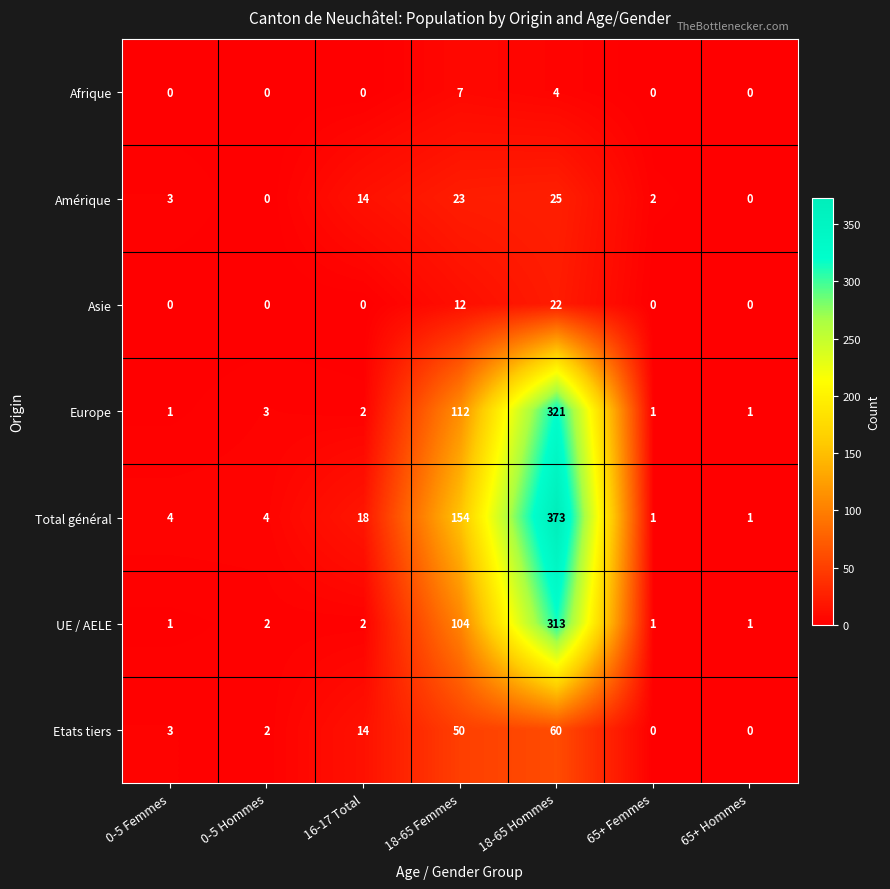

Rank the series at 18-65 Femmes from lowest to highest value.

Afrique, Asie, Amérique, Etats tiers, UE / AELE, Europe, Total général